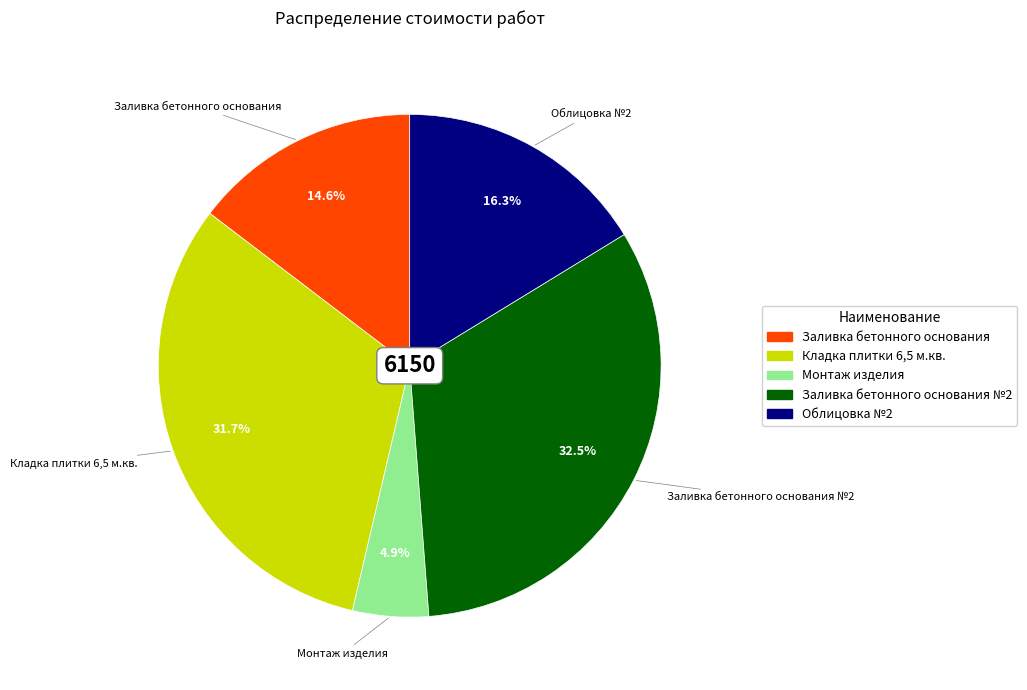

Is there any slice that represents more than half of the pie?

No